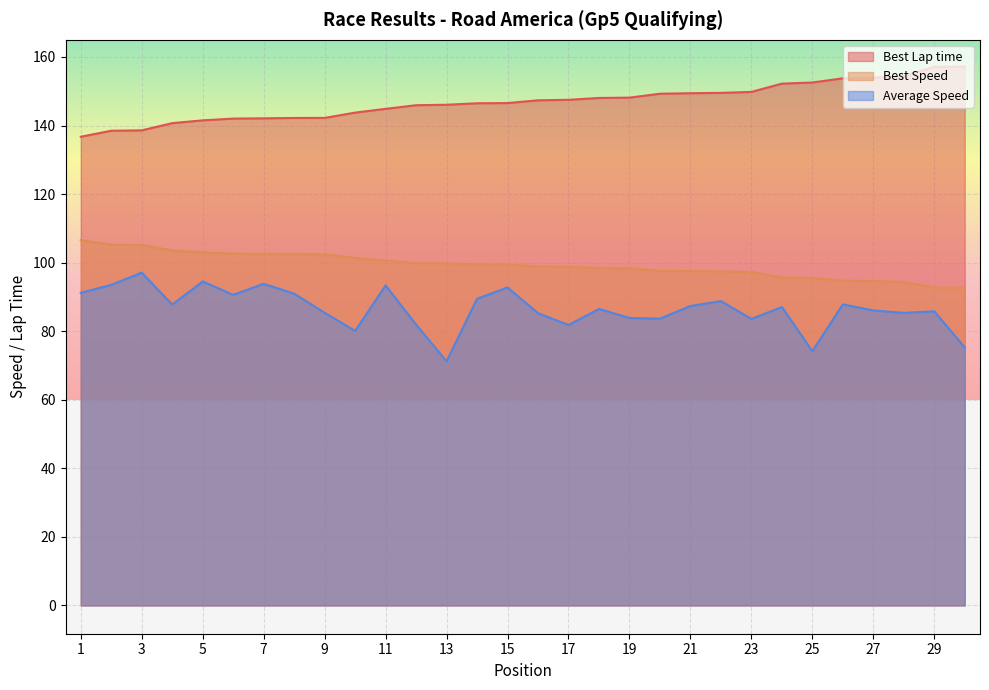

What is the approximate value of Best Lap time at 27?

154.0